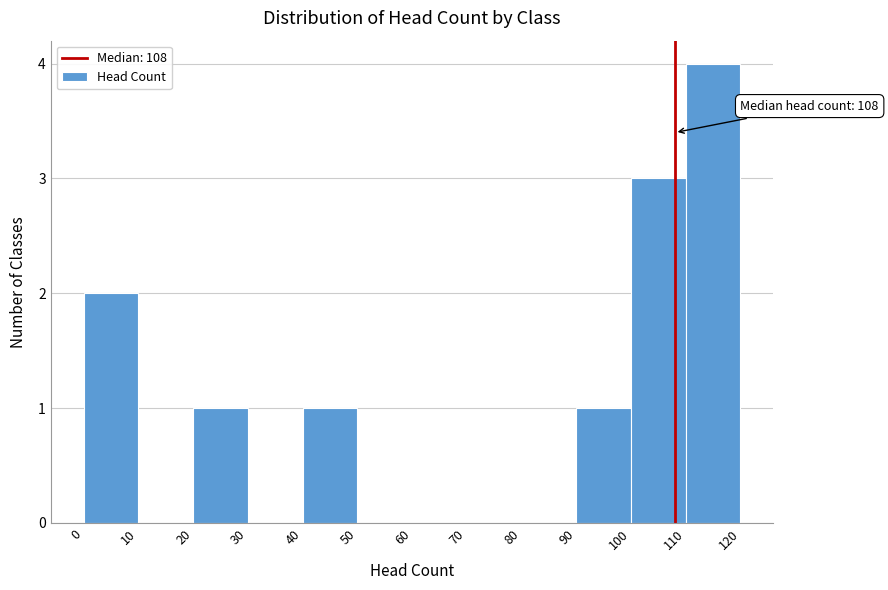

Which range on the x-axis has the tallest bar?

110 to 120